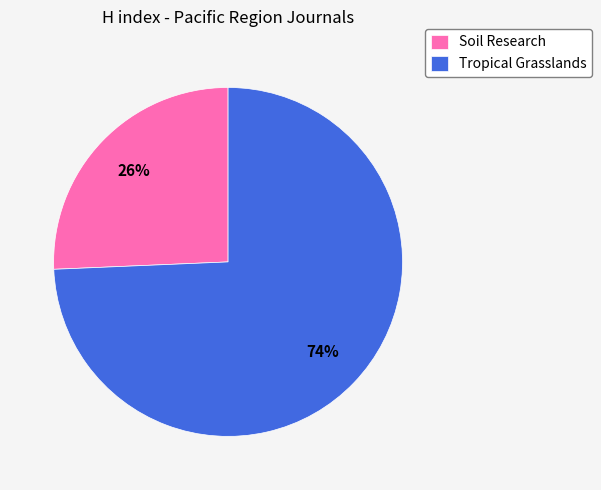

Is it true that Soil Research is 20% of the pie?

False